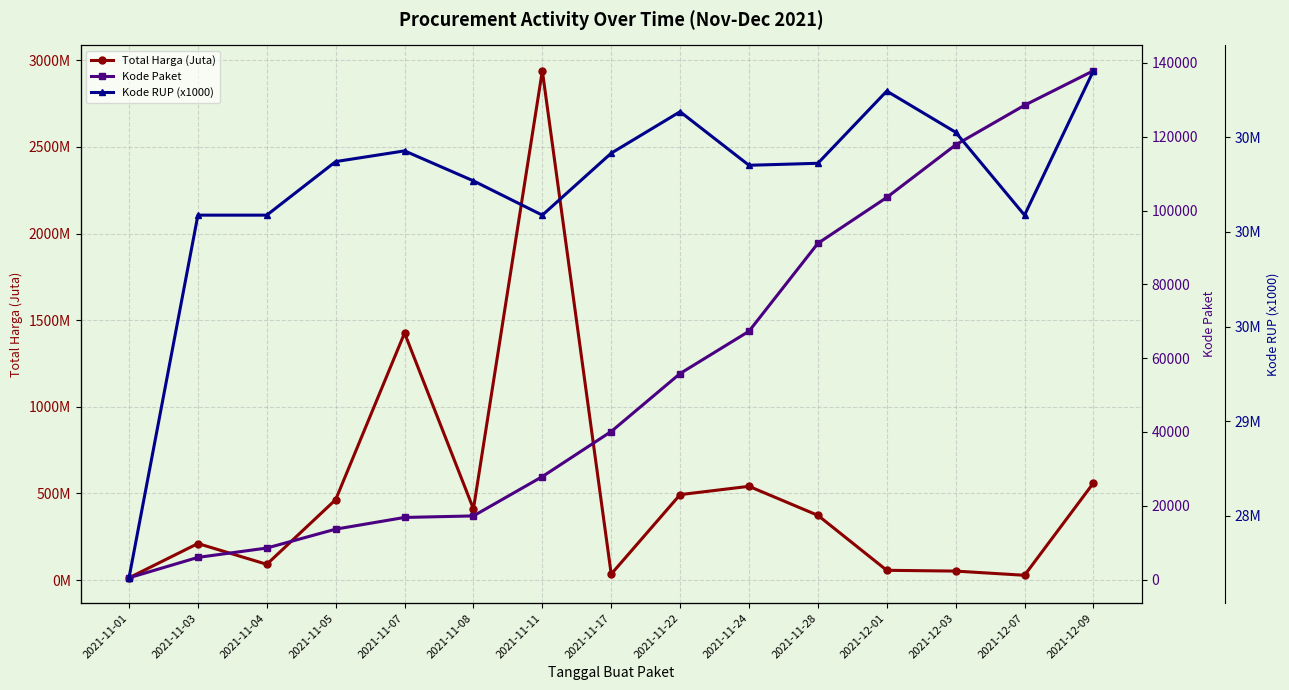

True or false: Kode Paket and Total Harga (Juta) cross at least once.

False